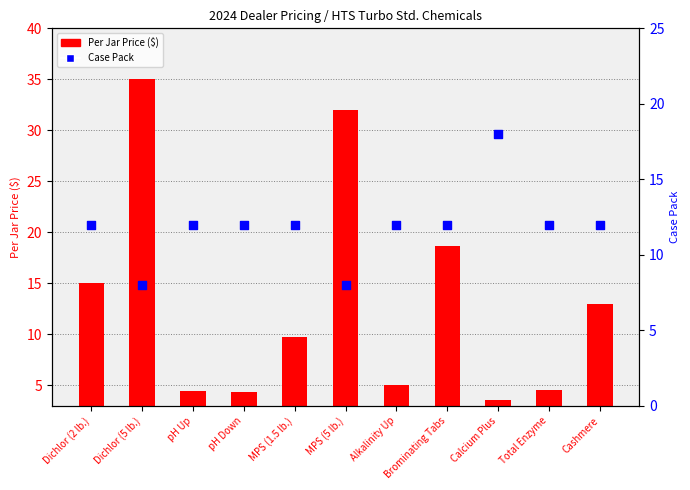

Which series contains the lowest Y value?

Per Jar Price ($)